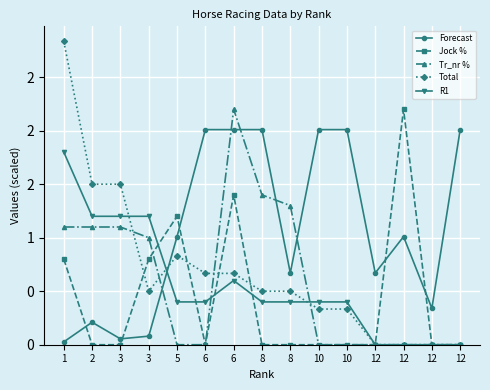

Does the chart have visible grid lines?

Yes